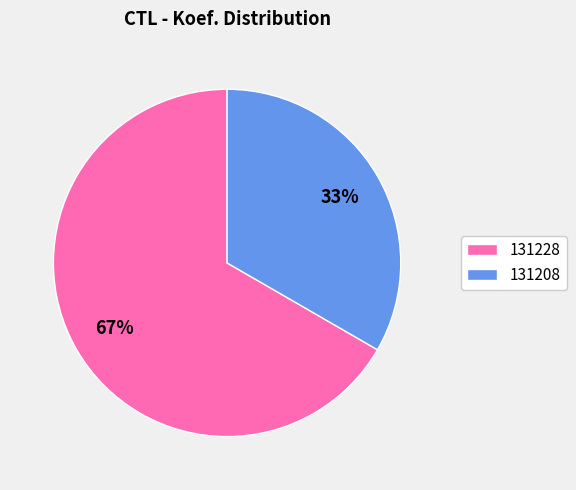

True or false: 131228 accounts for 77% of the total.

False